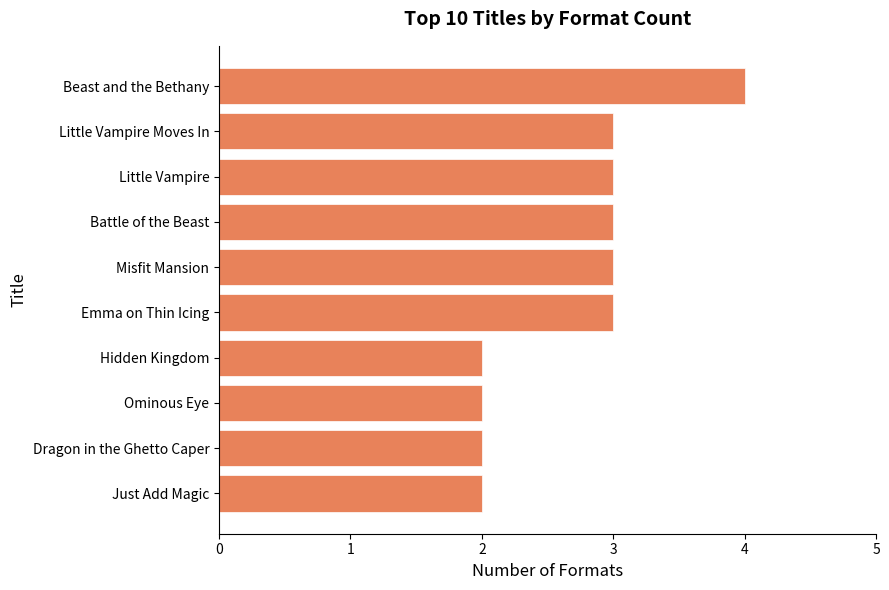

Which category has the highest value across all series?

Beast and the Bethany